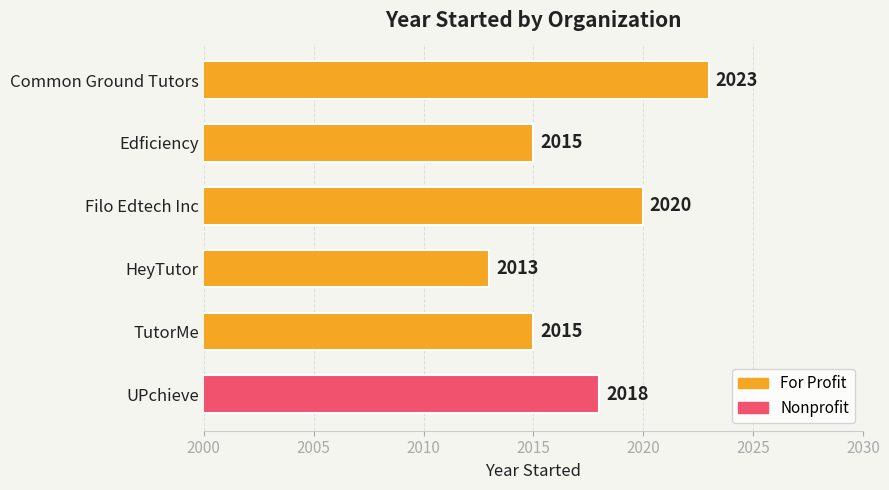

What is the difference between the values at TutorMe and Filo Edtech Inc?

5